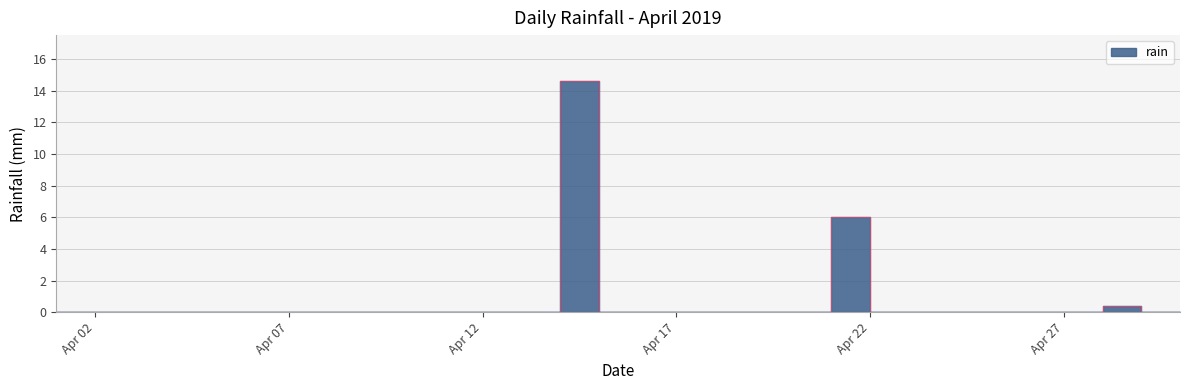

List the labels in order of value, largest first.

2019-04-15, 2019-04-22, 2019-04-29, 2019-04-01, 2019-04-02, 2019-04-03, 2019-04-04, 2019-04-05, 2019-04-06, 2019-04-07, 2019-04-08, 2019-04-09, 2019-04-10, 2019-04-11, 2019-04-12, 2019-04-13, 2019-04-14, 2019-04-16, 2019-04-17, 2019-04-18, 2019-04-19, 2019-04-20, 2019-04-21, 2019-04-23, 2019-04-24, 2019-04-25, 2019-04-26, 2019-04-27, 2019-04-28, 2019-04-30